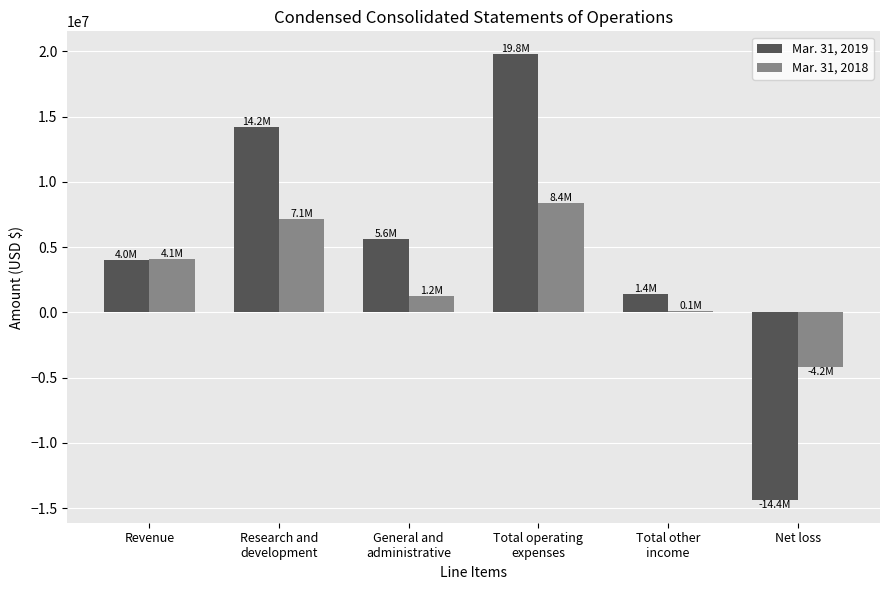

How many series are shown in this chart?

2